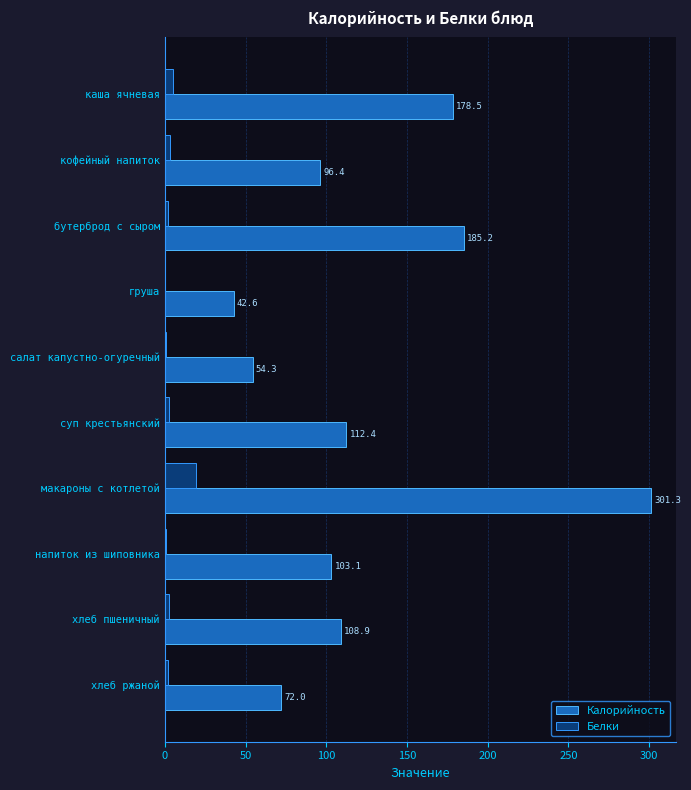

What is the greatest value displayed?

301.3